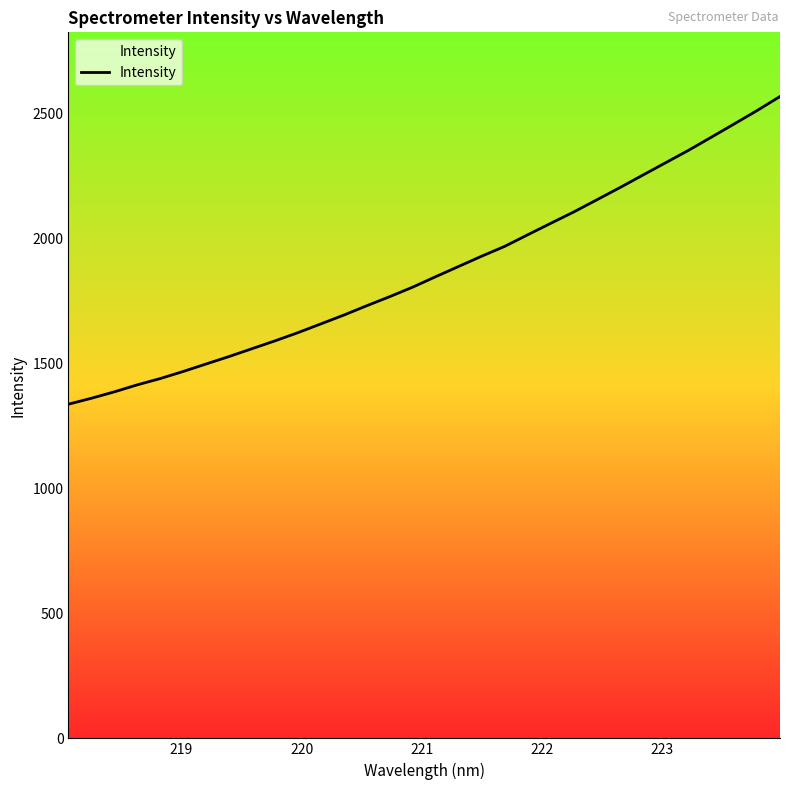

What is the value of the 11th point from the left?

1623.7